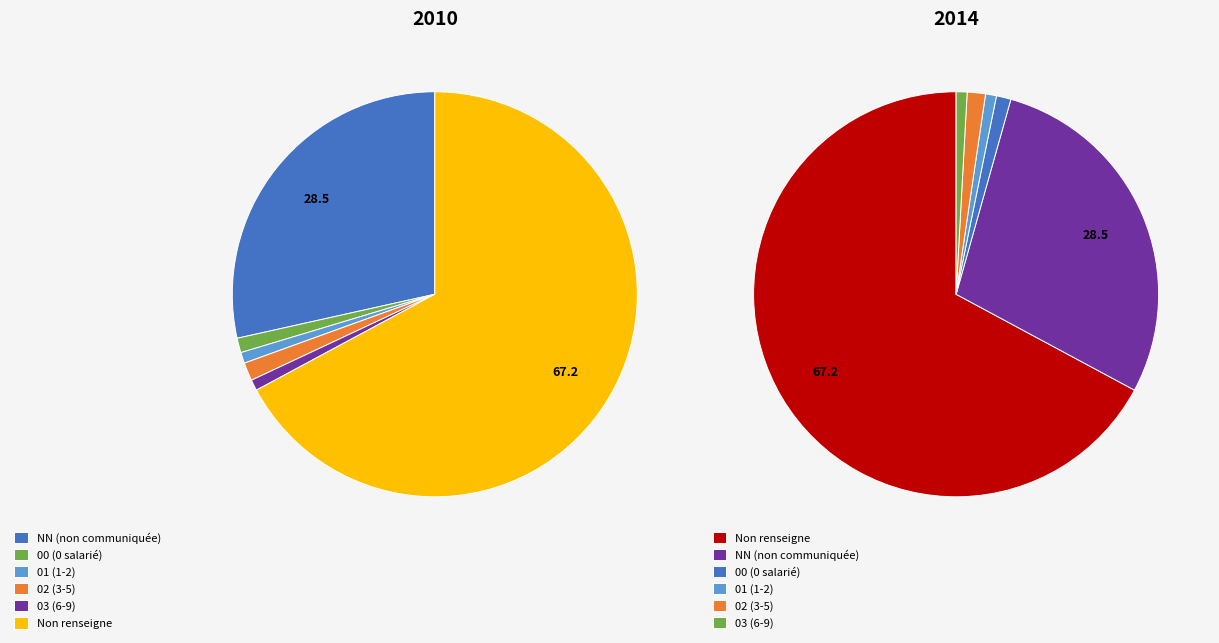

Is there a majority slice in this chart?

Yes